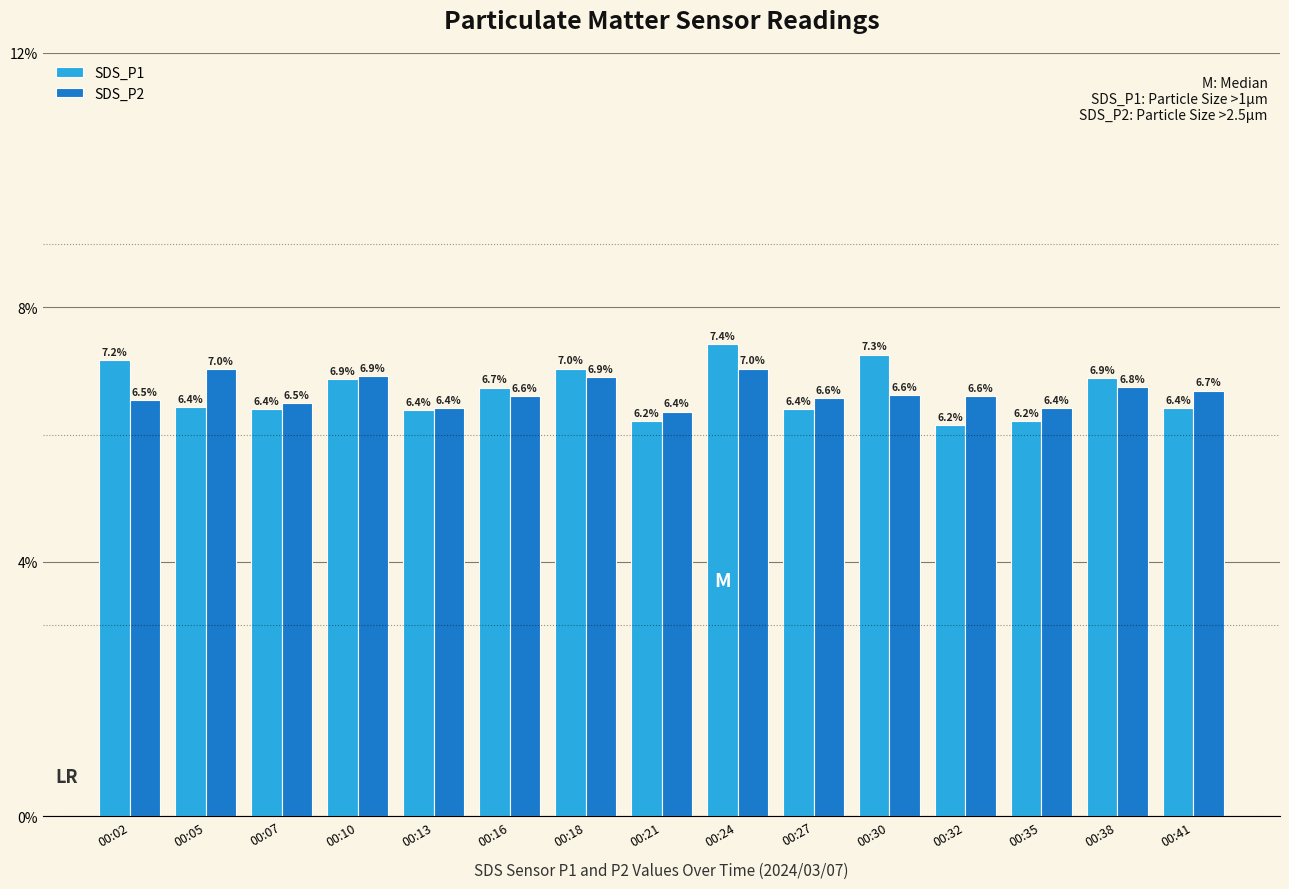

Reading left to right, what are all the values shown in this chart?

SDS_P1: 7.2	6.4	6.4	6.9	6.4	6.7	7.0	6.2	7.4	6.4	7.3	6.2	6.2	6.9	6.4
SDS_P2: 6.5	7.0	6.5	6.9	6.4	6.6	6.9	6.4	7.0	6.6	6.6	6.6	6.4	6.8	6.7